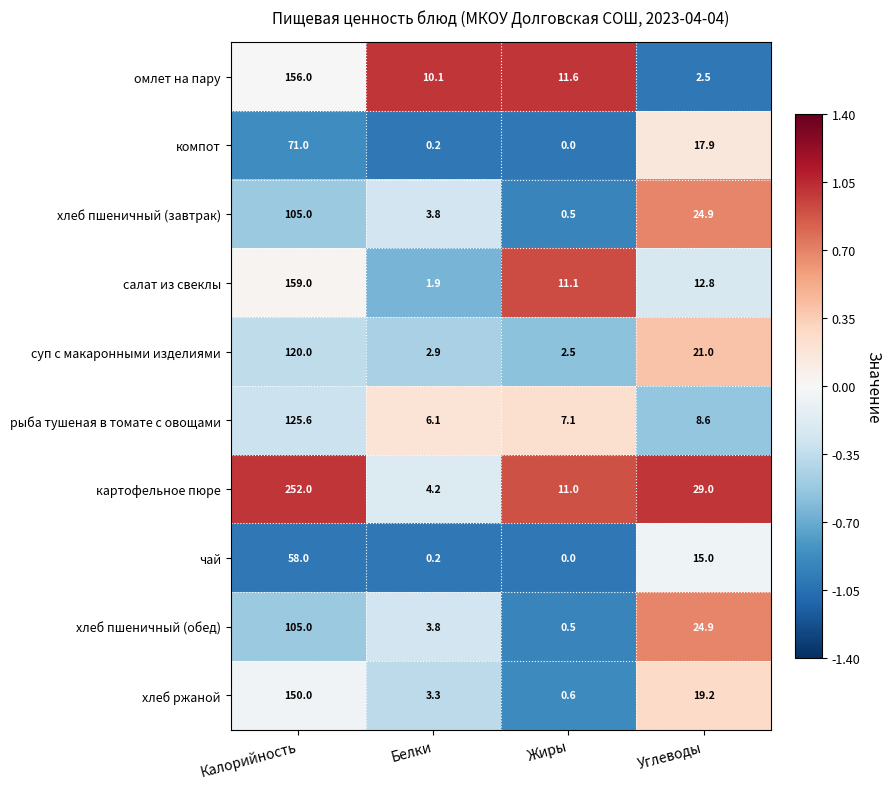

What is the approximate value of рыба тушеная в томате с овощами at Калорийность?

125.6